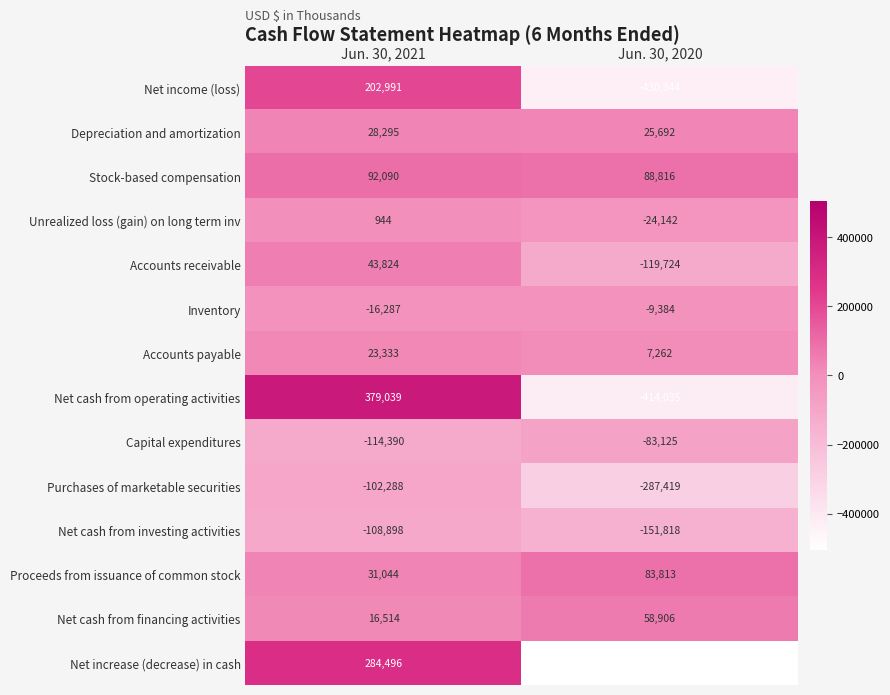

True or false: Stock-based compensation has a value of 21111 at Jun. 30, 2021.

False